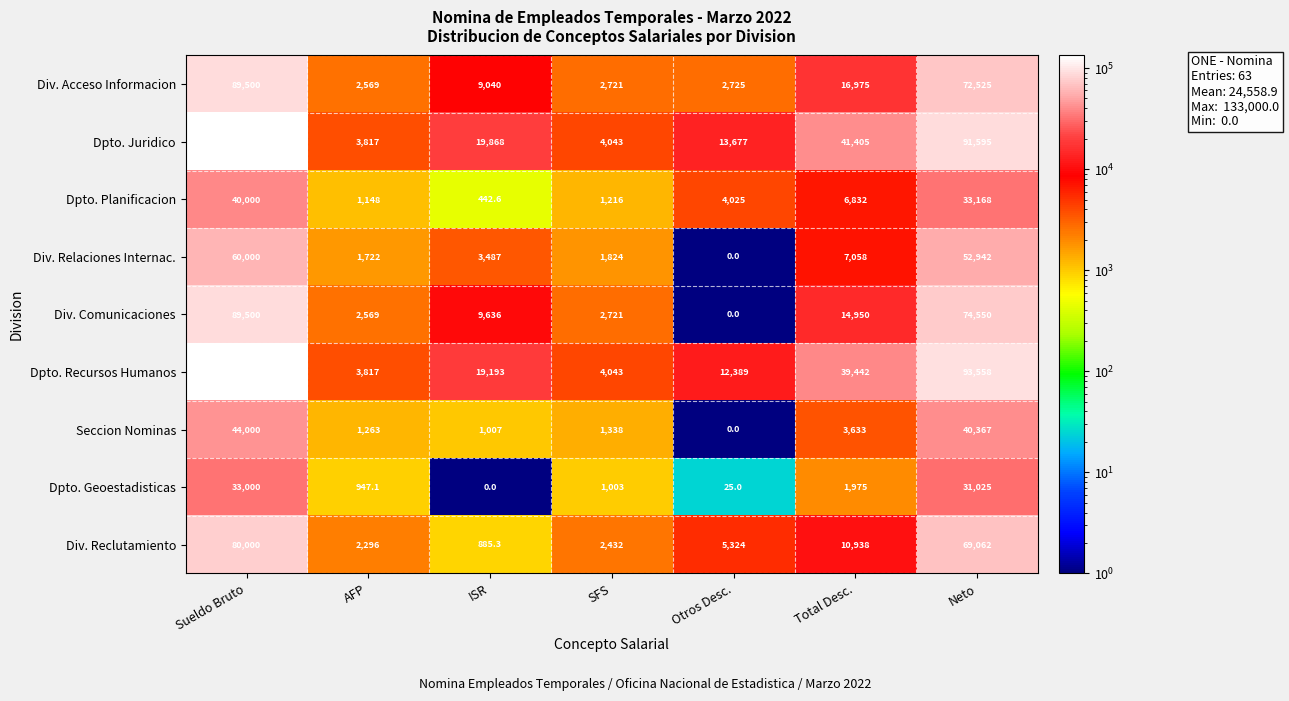

How many data points in Div. Relaciones Internac. are less than 3487?

3